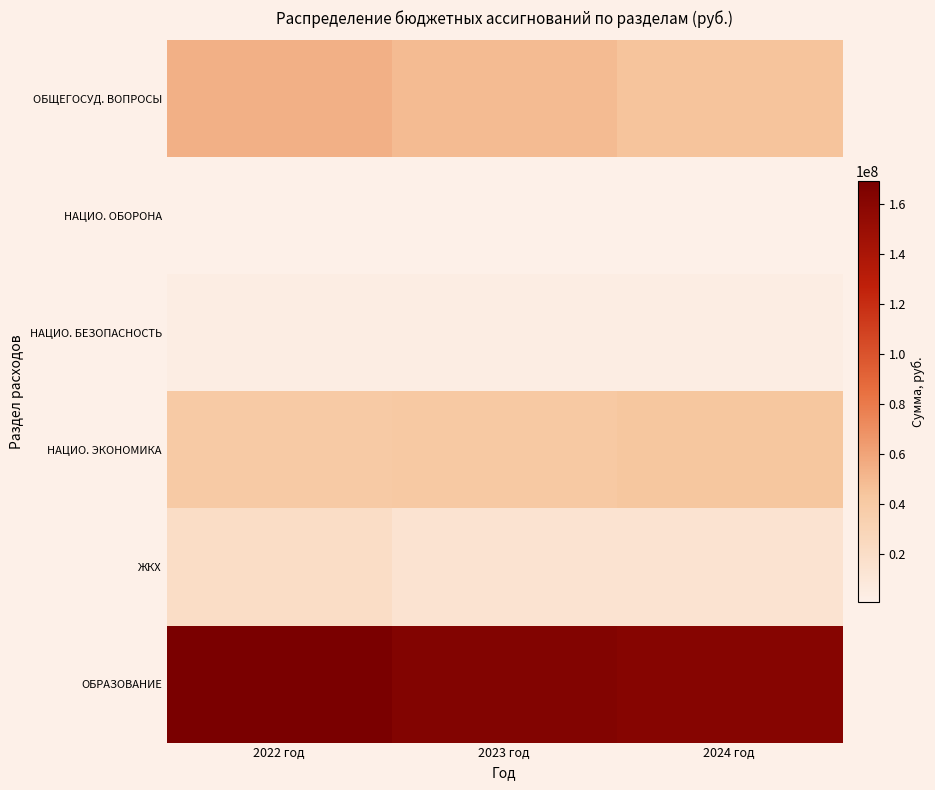

At how many categories does at least one series exceed 164187806?

1